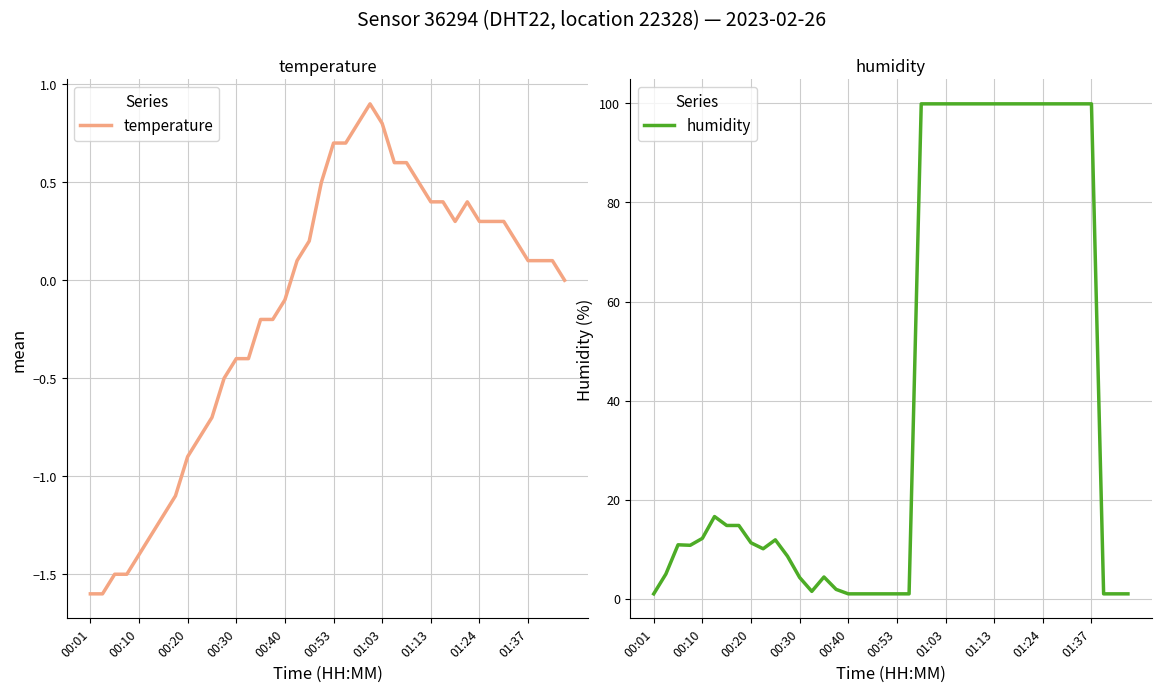

What is the approximate value of humidity at 21?

1.0